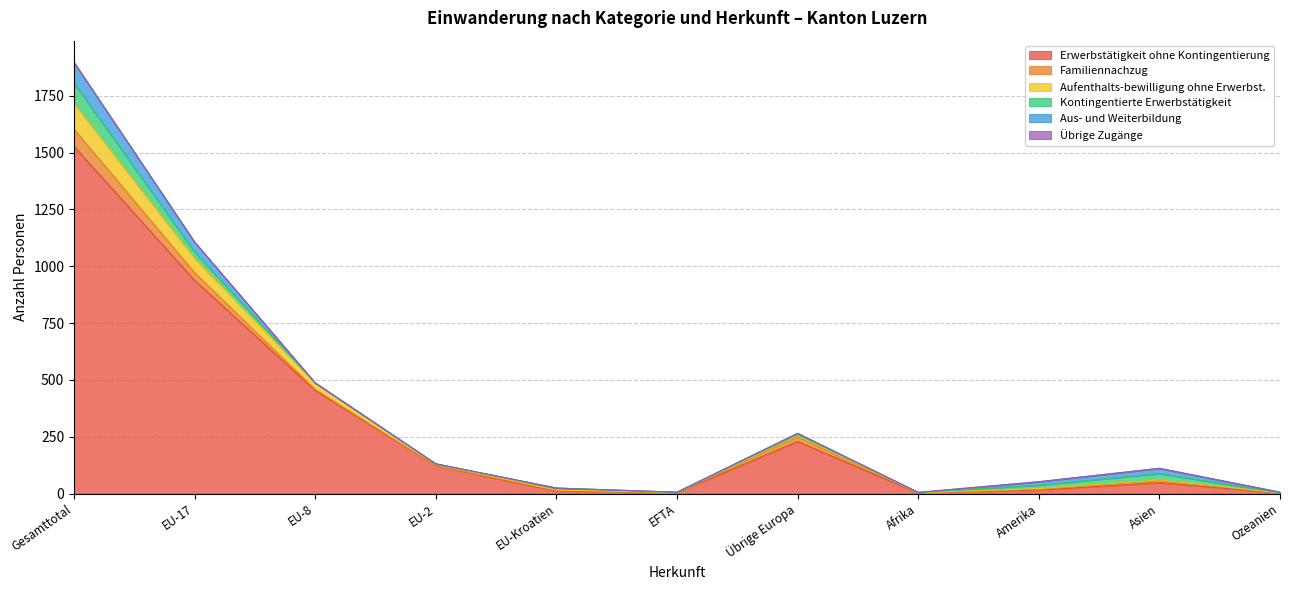

How many intersections are there between Aufenthalts-bewilligung ohne Erwerbst. and Kontingentierte Erwerbstätigkeit?

5